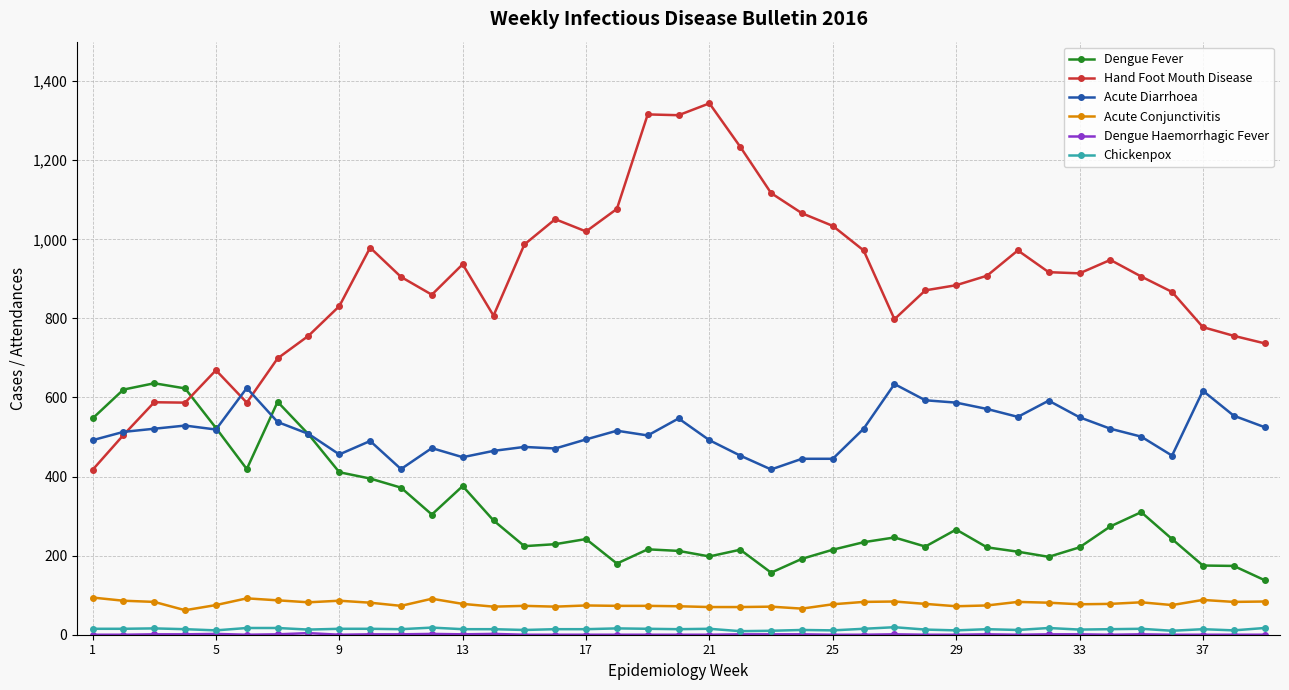

What is the highest value of the Acute Diarrhoea series?

634